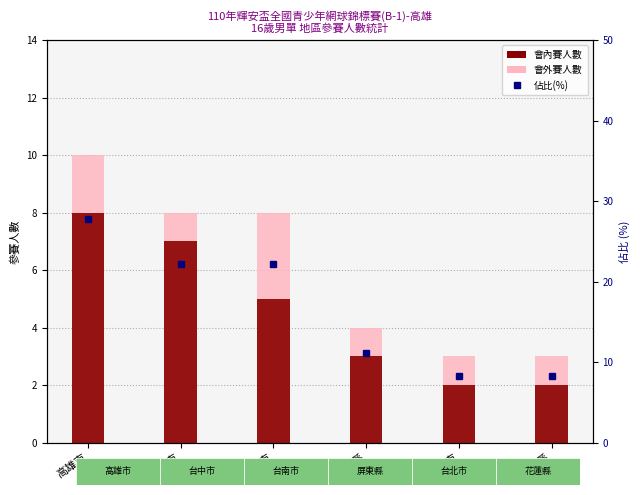

Are the bars horizontal?

No